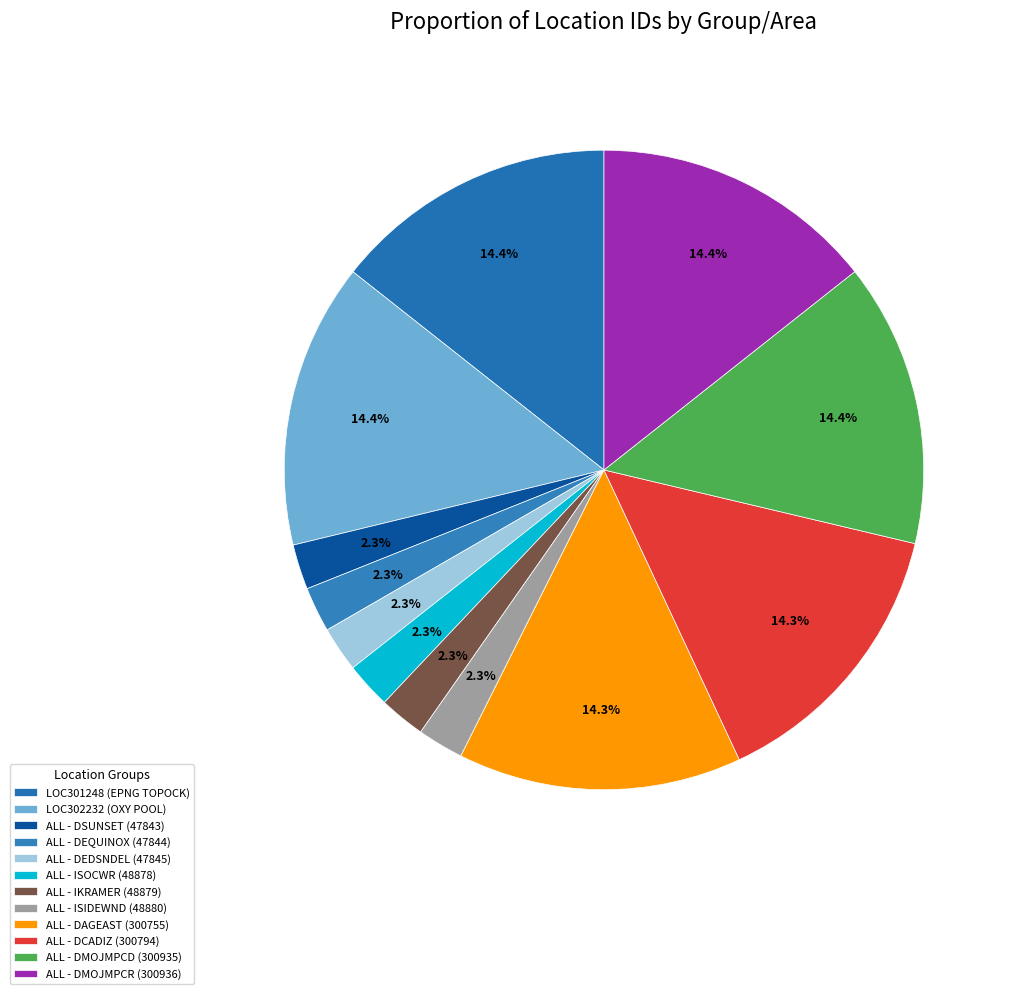

Is there any slice that represents more than half of the pie?

No